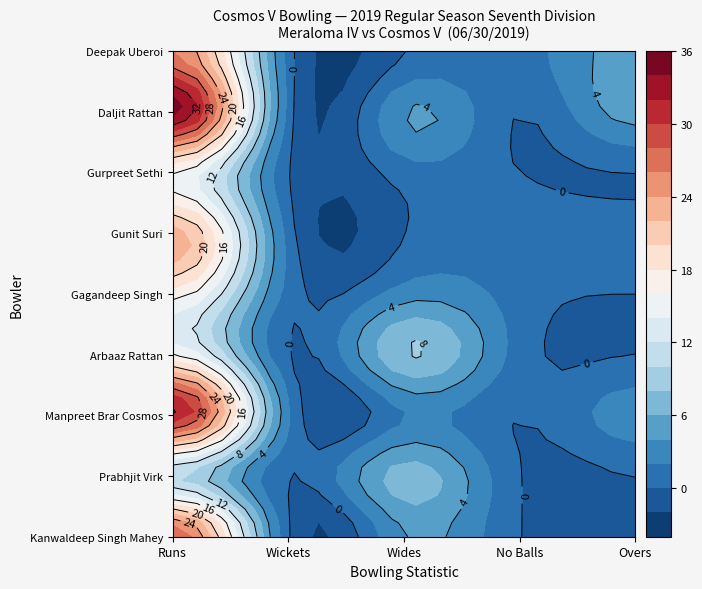

At 4, list the series in order from smallest to largest.

Kanwaldeep Singh Mahey, Prabhjit Virk, Manpreet Brar Cosmos, Arbaaz Rattan, Gagandeep Singh, Gunit Suri, Gurpreet Sethi, Daljit Rattan, Deepak Uberoi